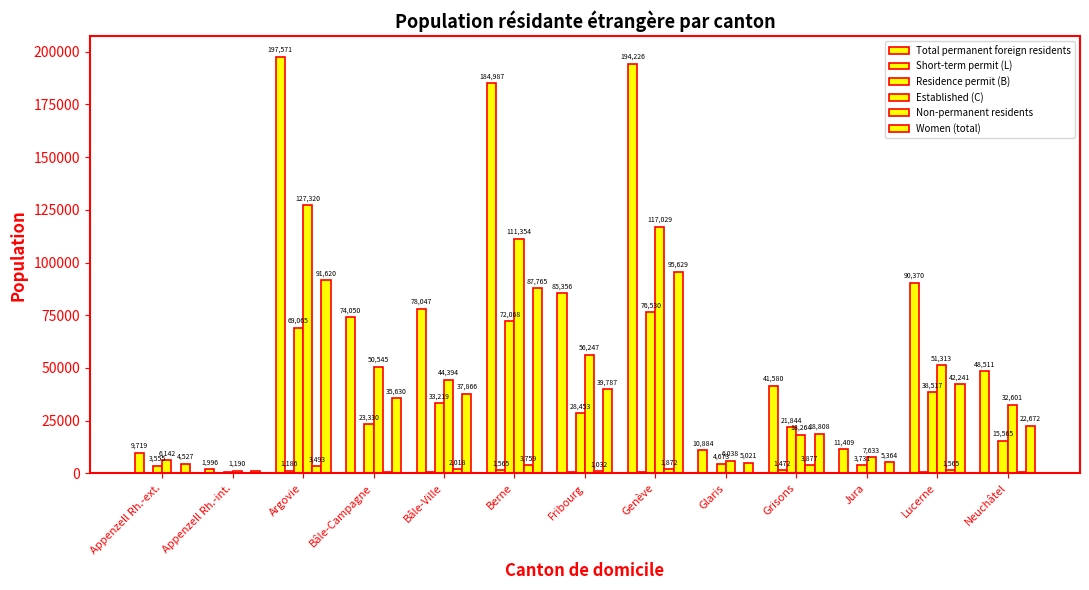

How many groups of bars are there?

13